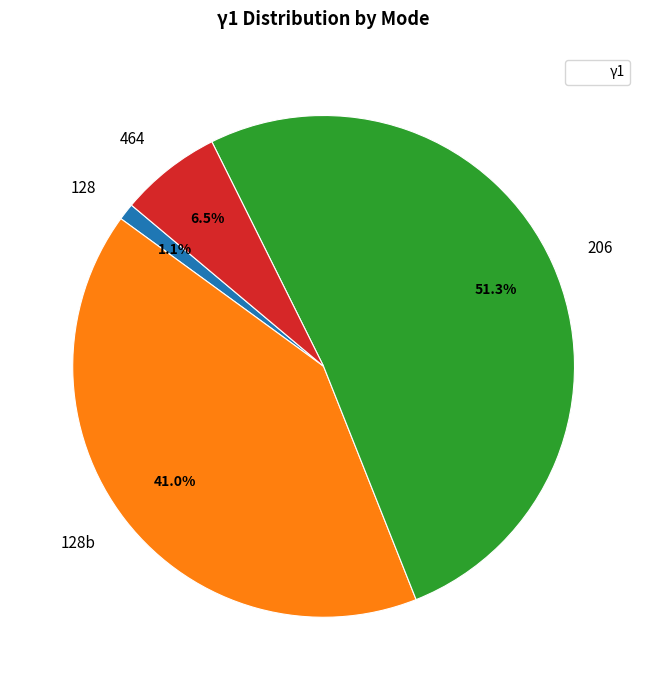

Which category has the smallest portion of the pie?

128